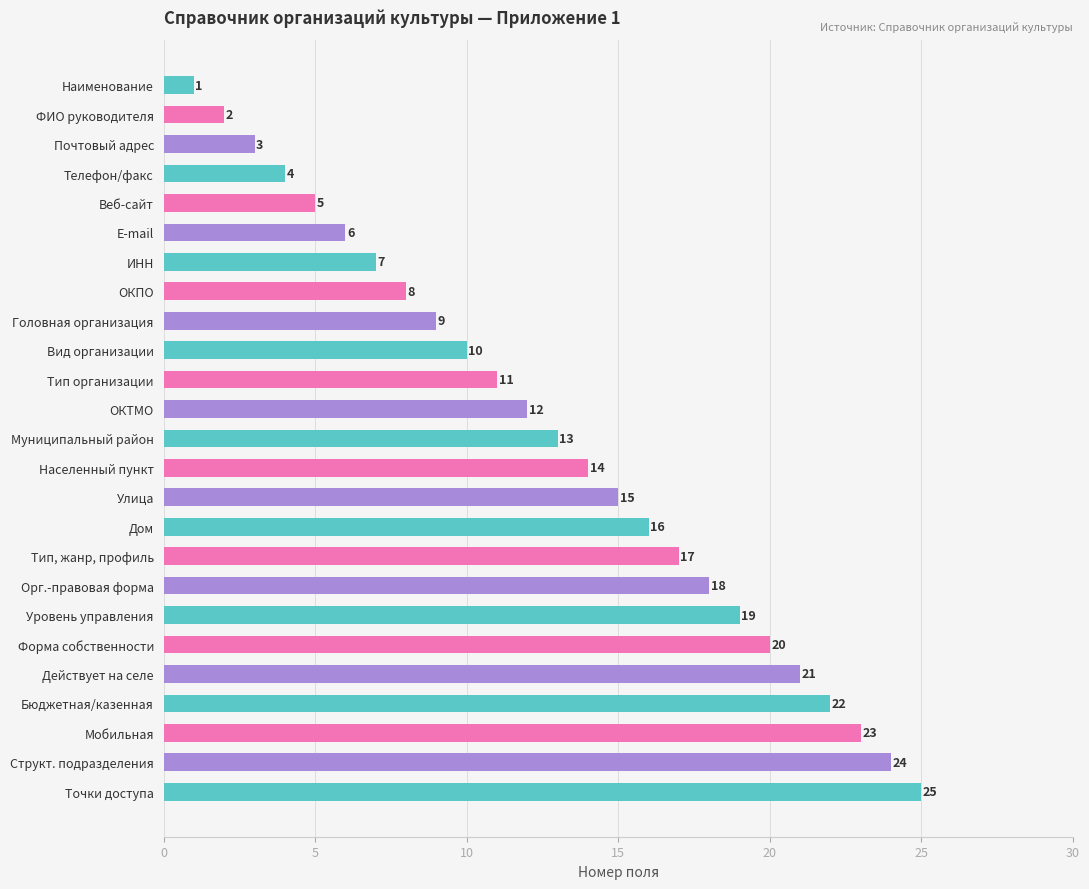

The value at Тип организации is 18. True or false?

False